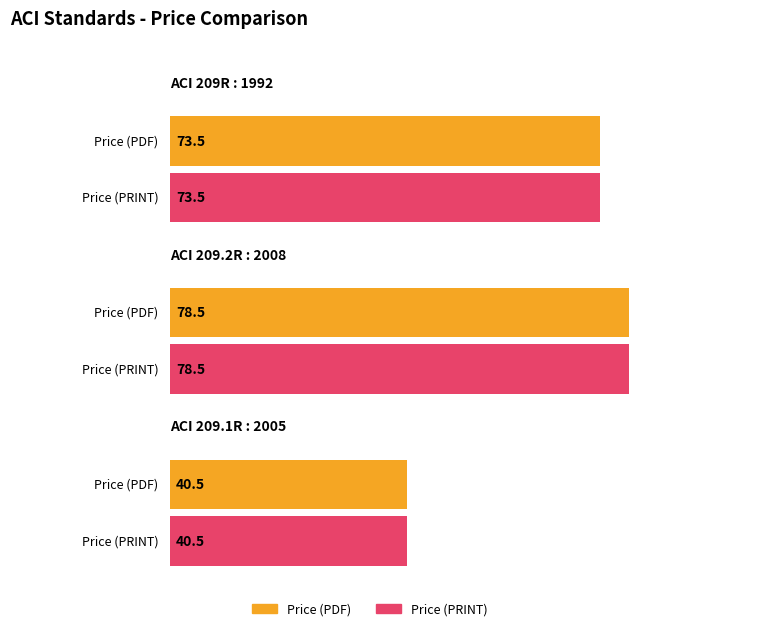

What position from the left is ACI 209R : 1992?

1